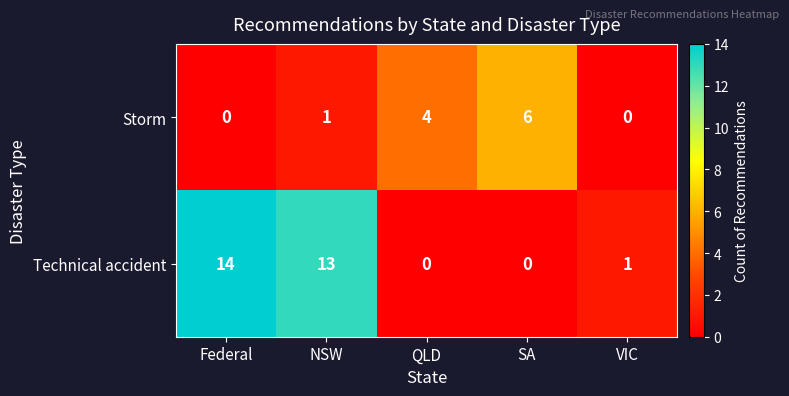

True or false: Technical accident has a value of -10 at SA.

False